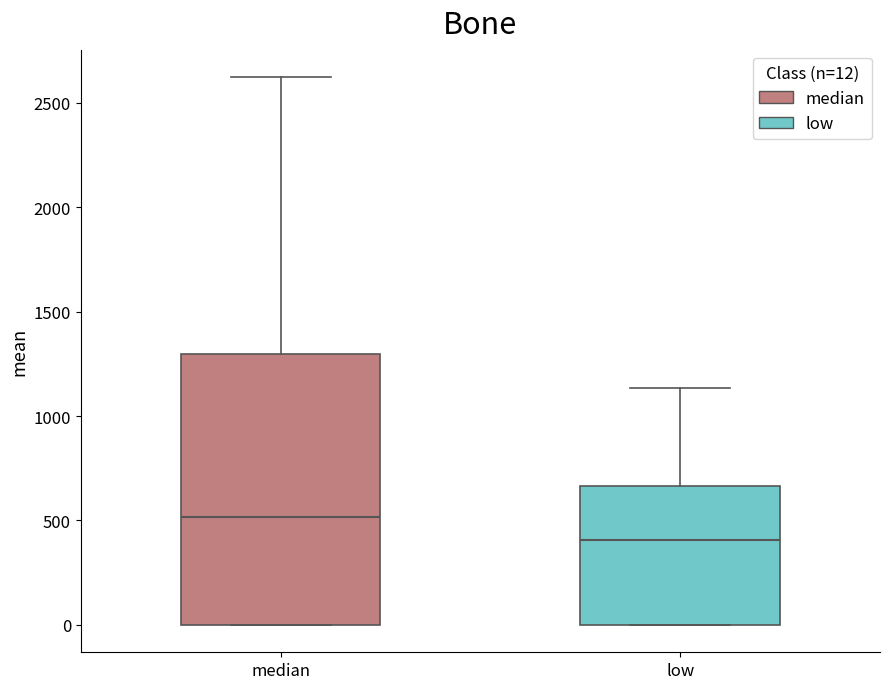

Which box has the lowest median line?

low